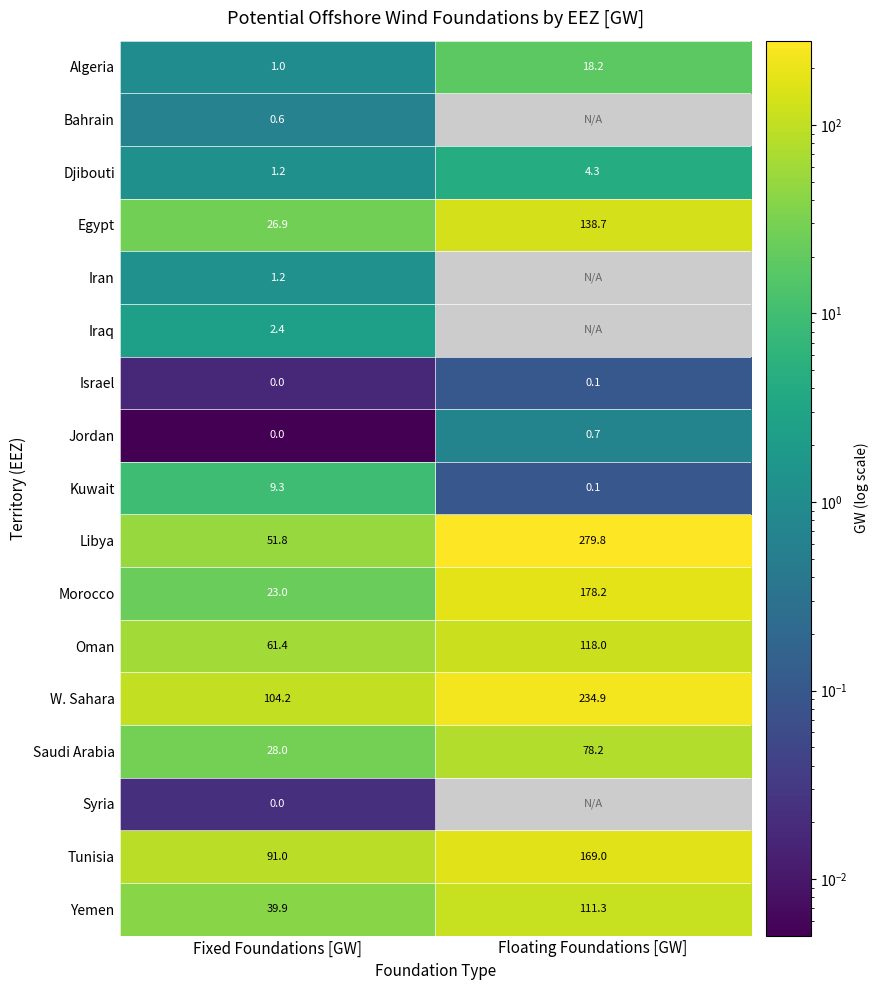

What is the sum of the Israel values at Fixed Foundations [GW] and Floating Foundations [GW]?

0.1